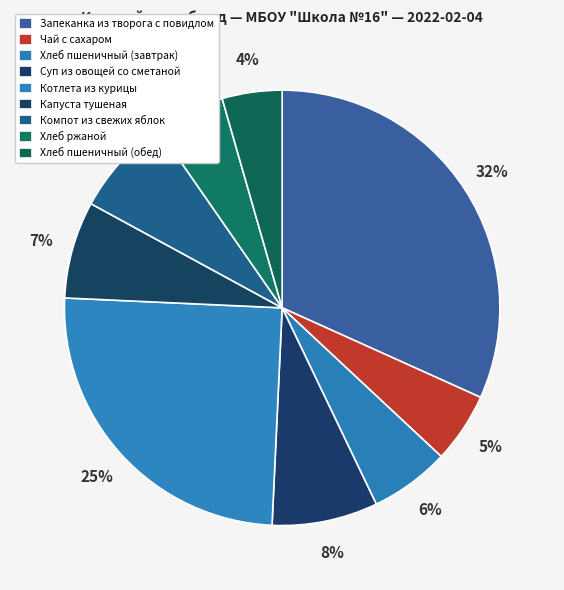

Count the number of slices in the pie.

9